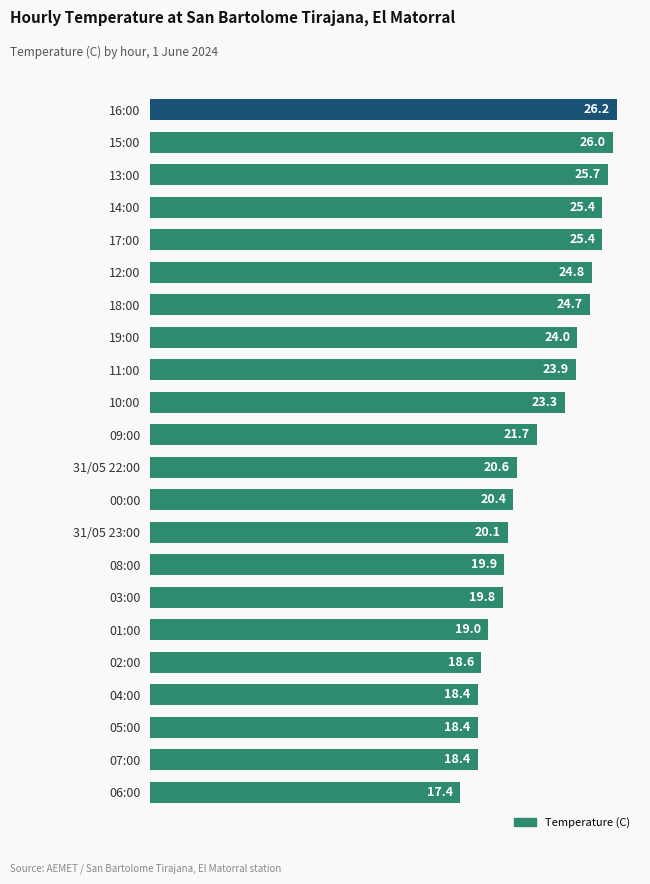

Reading bottom to top, list all the values displayed in this chart.

17.4	18.4	18.4	18.4	18.6	19.0	19.8	19.9	20.1	20.4	20.6	21.7	23.3	23.9	24.0	24.7	24.8	25.4	25.4	25.7	26.0	26.2